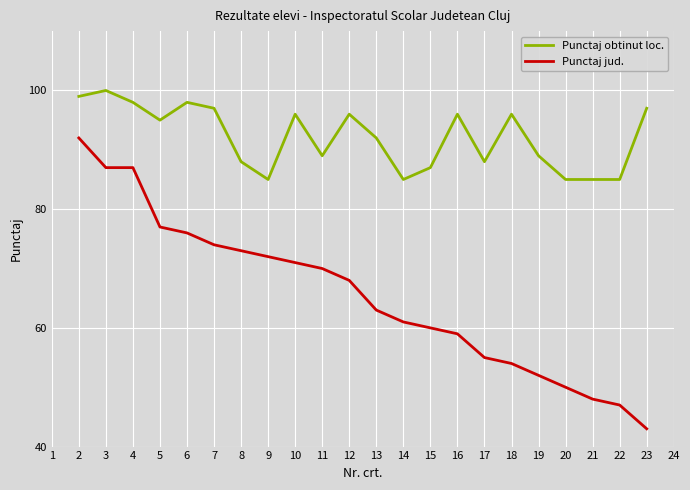

True or false: Punctaj obtinut loc. and Punctaj jud. intersect in this chart.

False